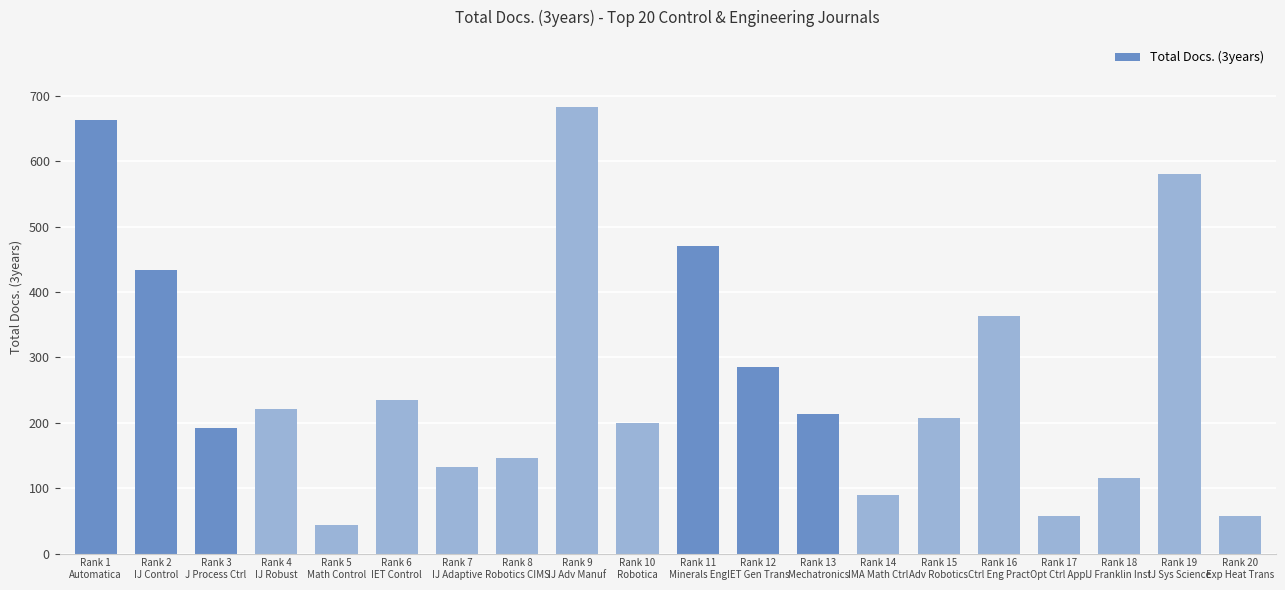

What position from the right is Rank 4
IJ Robust?

17